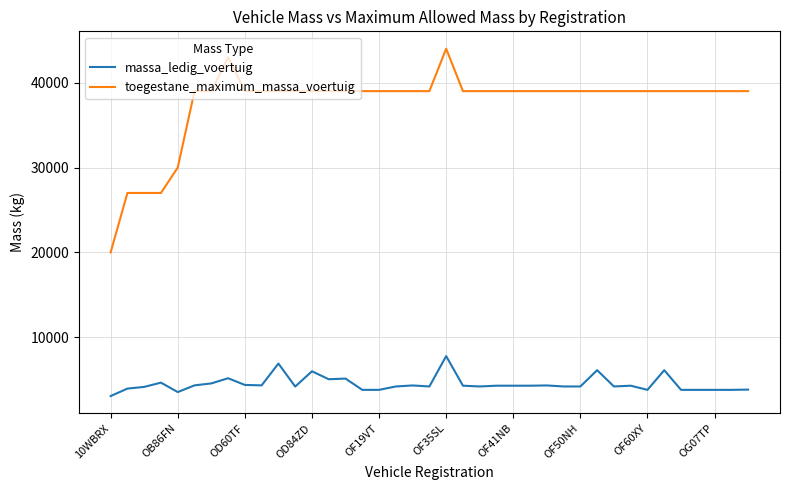

Which series has the largest total across all categories?

toegestane_maximum_massa_voertuig